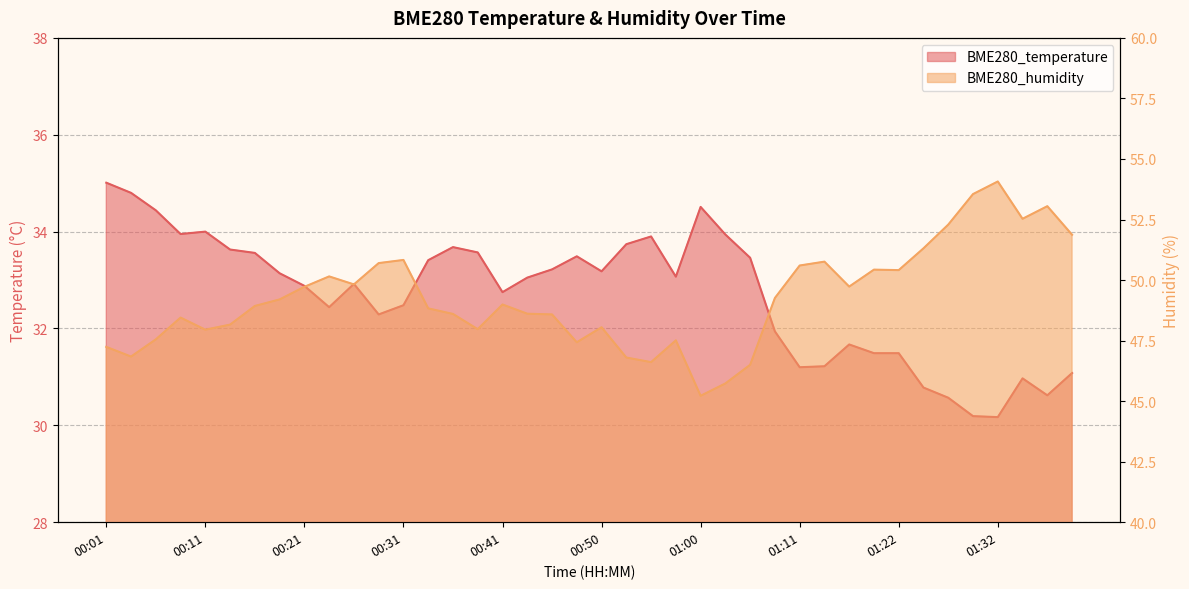

What is the minimum value for BME280_temperature?

30.2